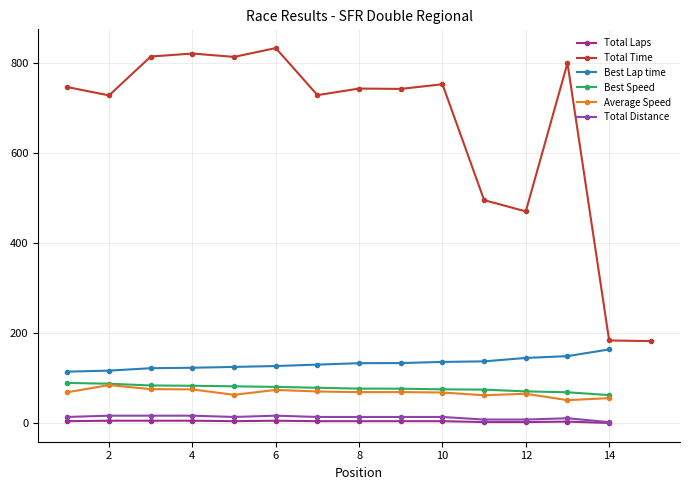

True or false: Best Lap time and Total Laps cross at least once.

False